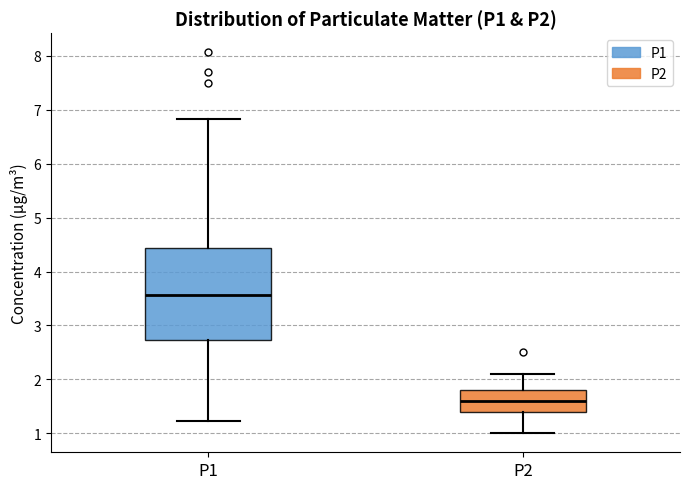

Reading left to right, transcribe this box plot: for each box, give where its median line is, the range the box spans, and where its two whiskers end, as read against the y-axis. The values are not printed on the chart, so give them approximately, as read against the axis.

P1: median 3.6, box 2.7 to 4.4, whiskers 1.2 to 6.8
P2: median 1.6, box 1.4 to 1.8, whiskers 1.0 to 2.1